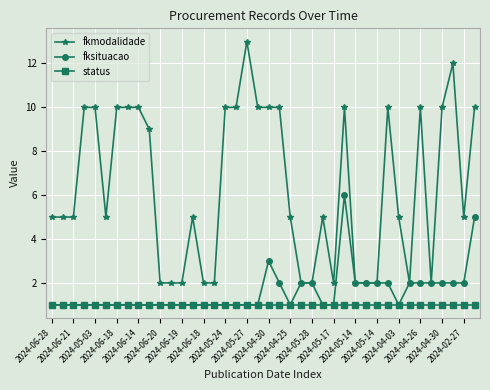

What are all the series names shown in the legend?

fkmodalidade, fksituacao, status